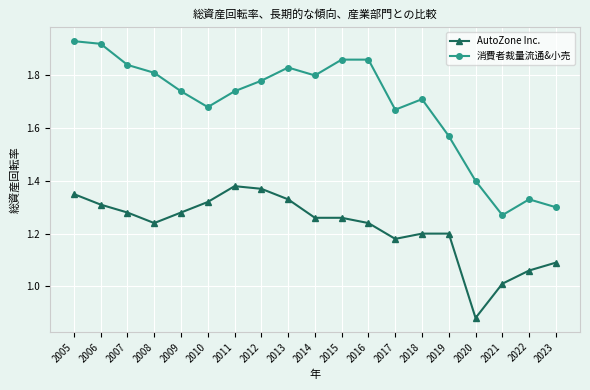

Count the 消費者裁量流通&小売 values in the range 1 to 2.

19